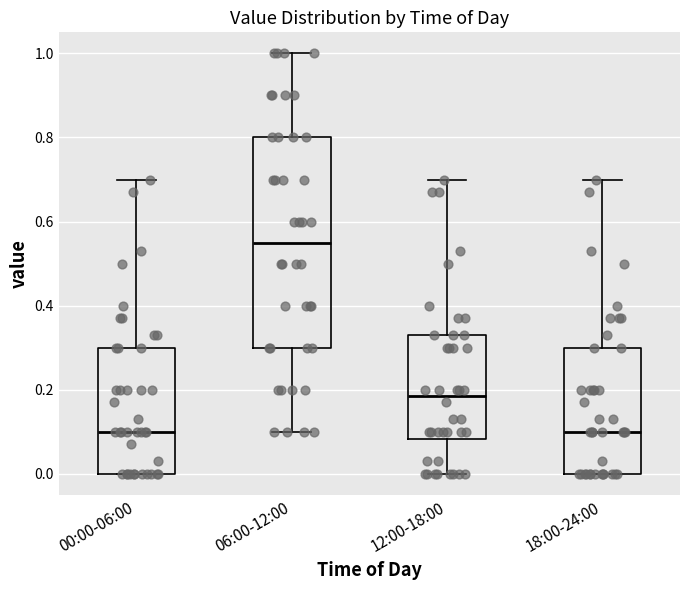

Which box is the tallest, from its lower edge to its upper edge?

06:00-12:00